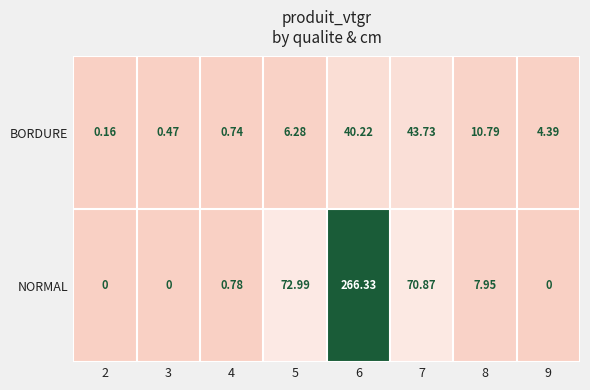

Which series has the largest range (max minus min)?

NORMAL